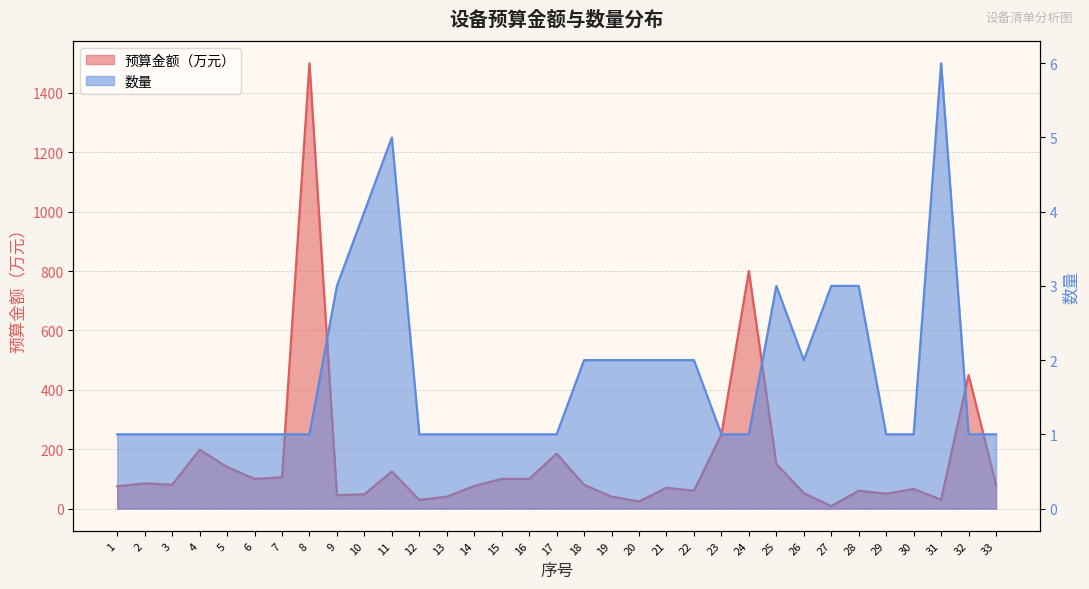

What is the sum of all 预算金额（万元） values?

5301.1